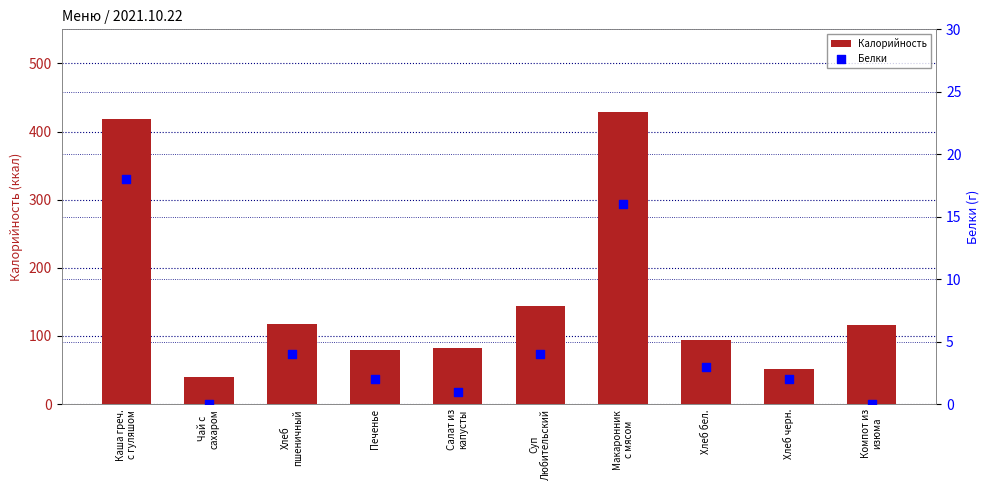

Is the value of Калорийность at Печенье greater than the value of Белки at Хлеб бел.?

Yes